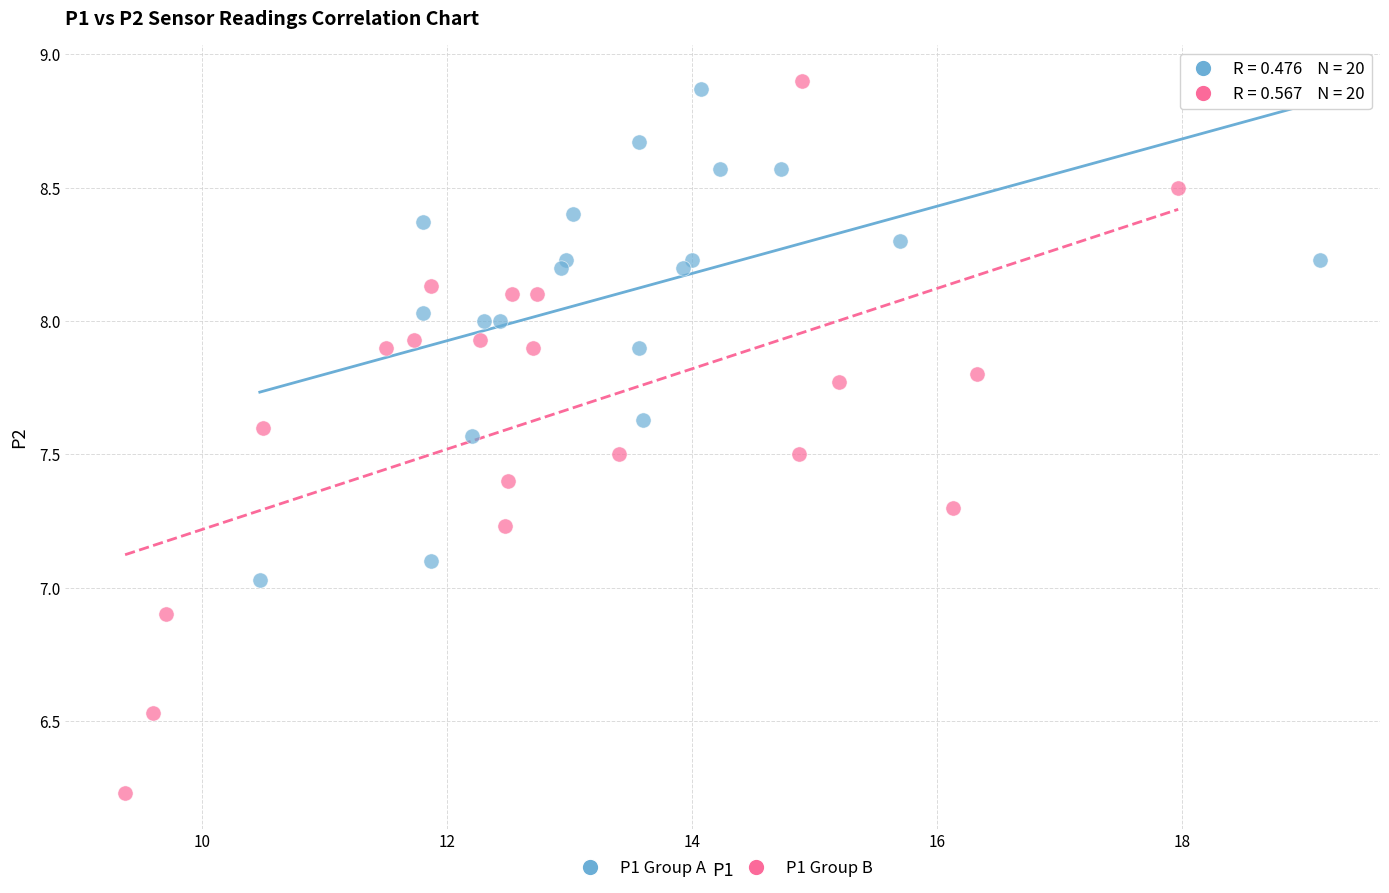

Which series reaches the minimum Y coordinate?

P1 Group B